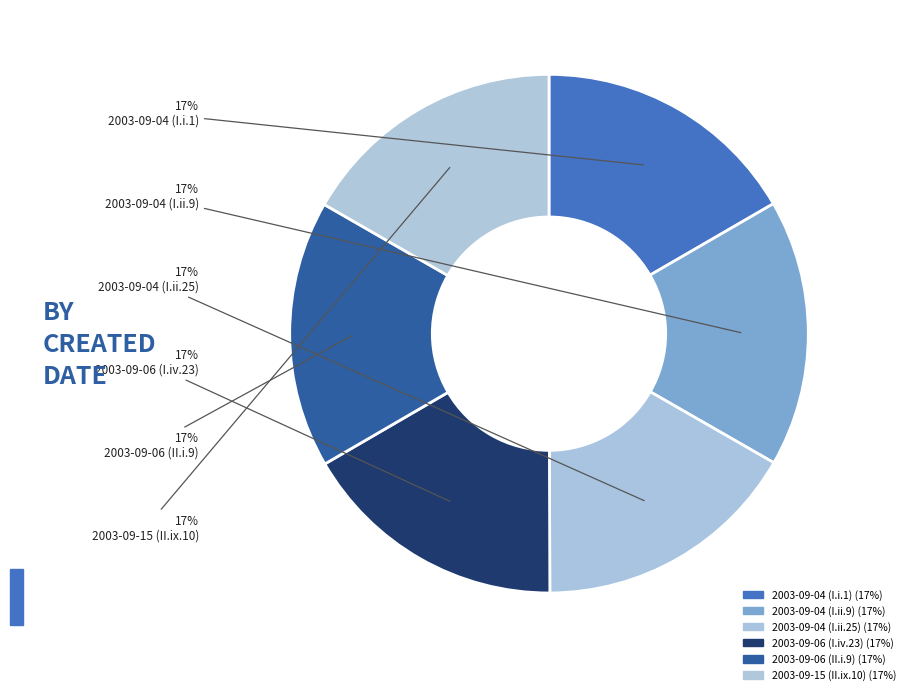

How many segments does this pie chart have?

6